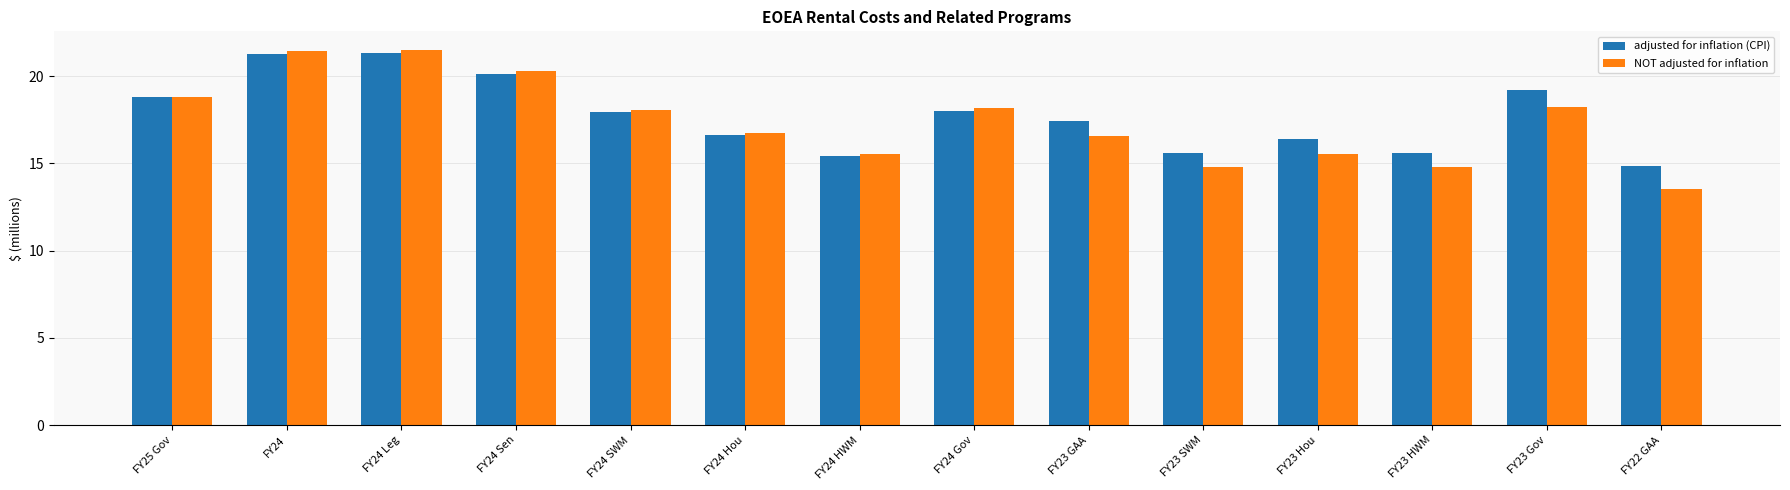

What is the sum of the adjusted for inflation (CPI) values at FY24 Leg and FY23 Hou?

37.7